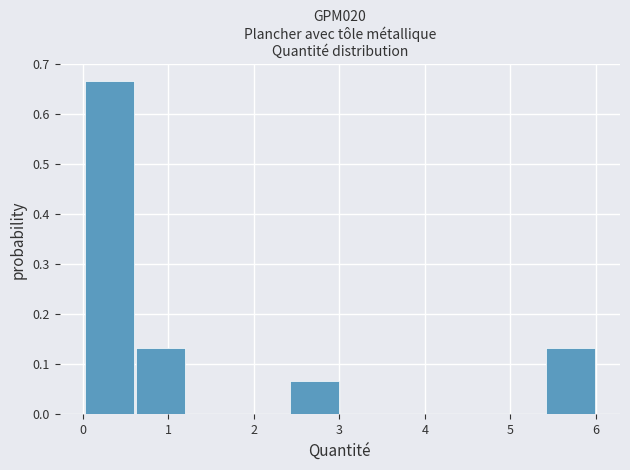

Which range on the x-axis has the tallest bar?

0.0 to 0.6